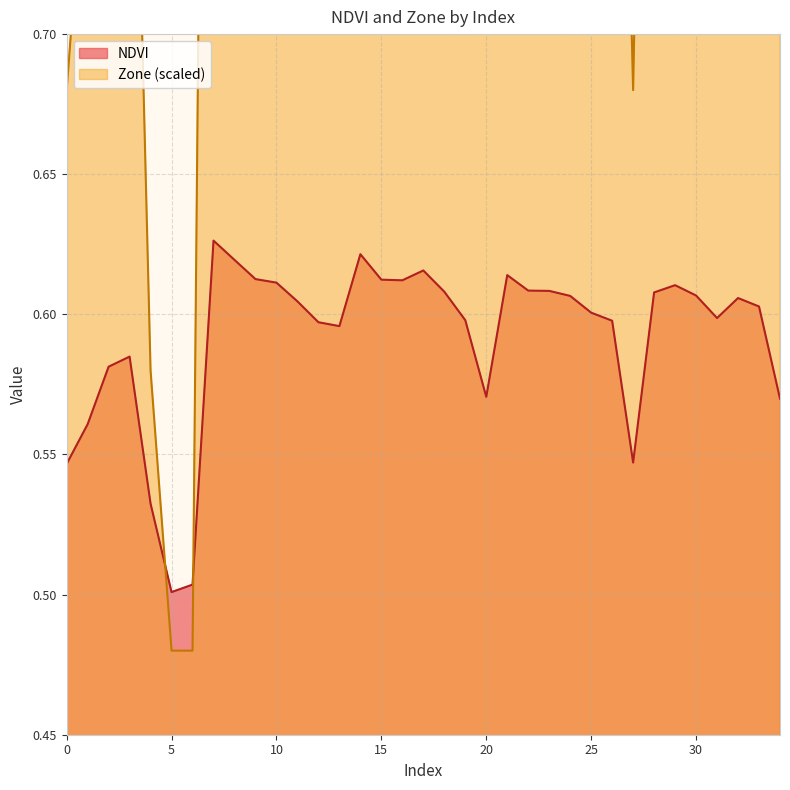

Rank the categories by Zone value from highest to lowest.

7, 8, 14, 9, 10, 15, 16, 17, 21, 29, 11, 18, 22, 23, 24, 28, 30, 32, 33, 12, 13, 19, 25, 26, 31, 2, 3, 1, 20, 34, 0, 27, 4, 5, 6